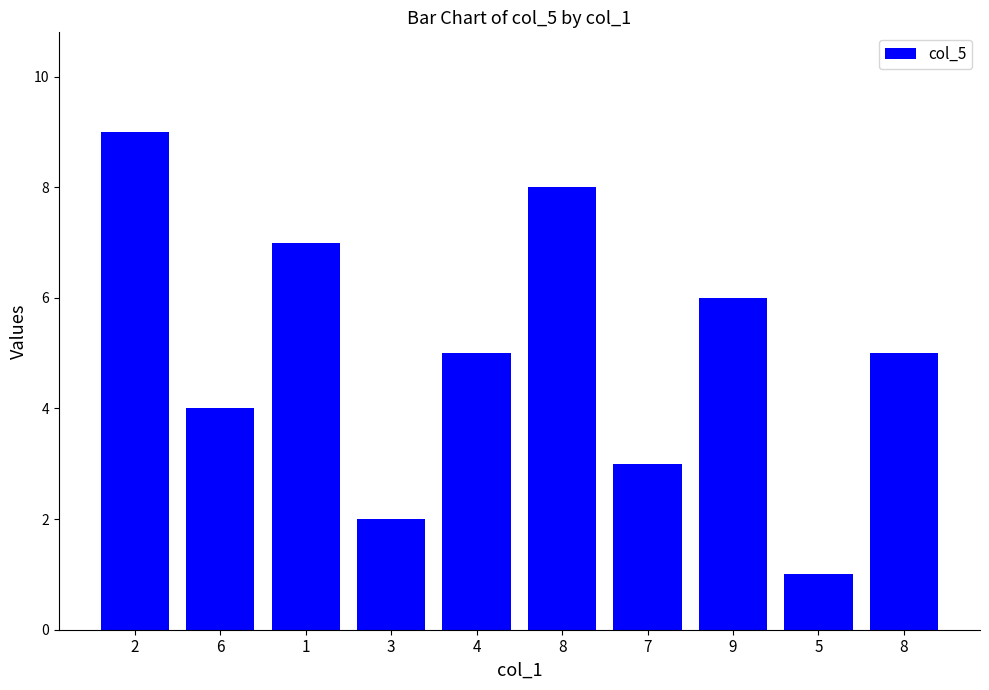

How many categories are shown in the chart?

10